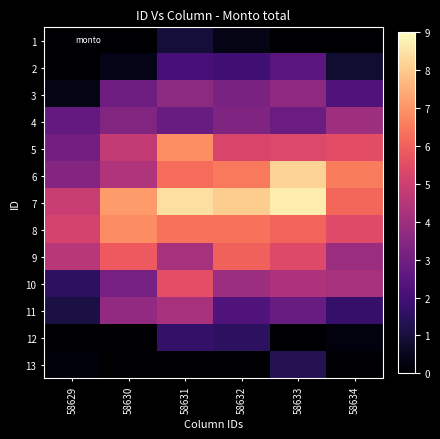

At which category is the sum across all series the highest?

58631